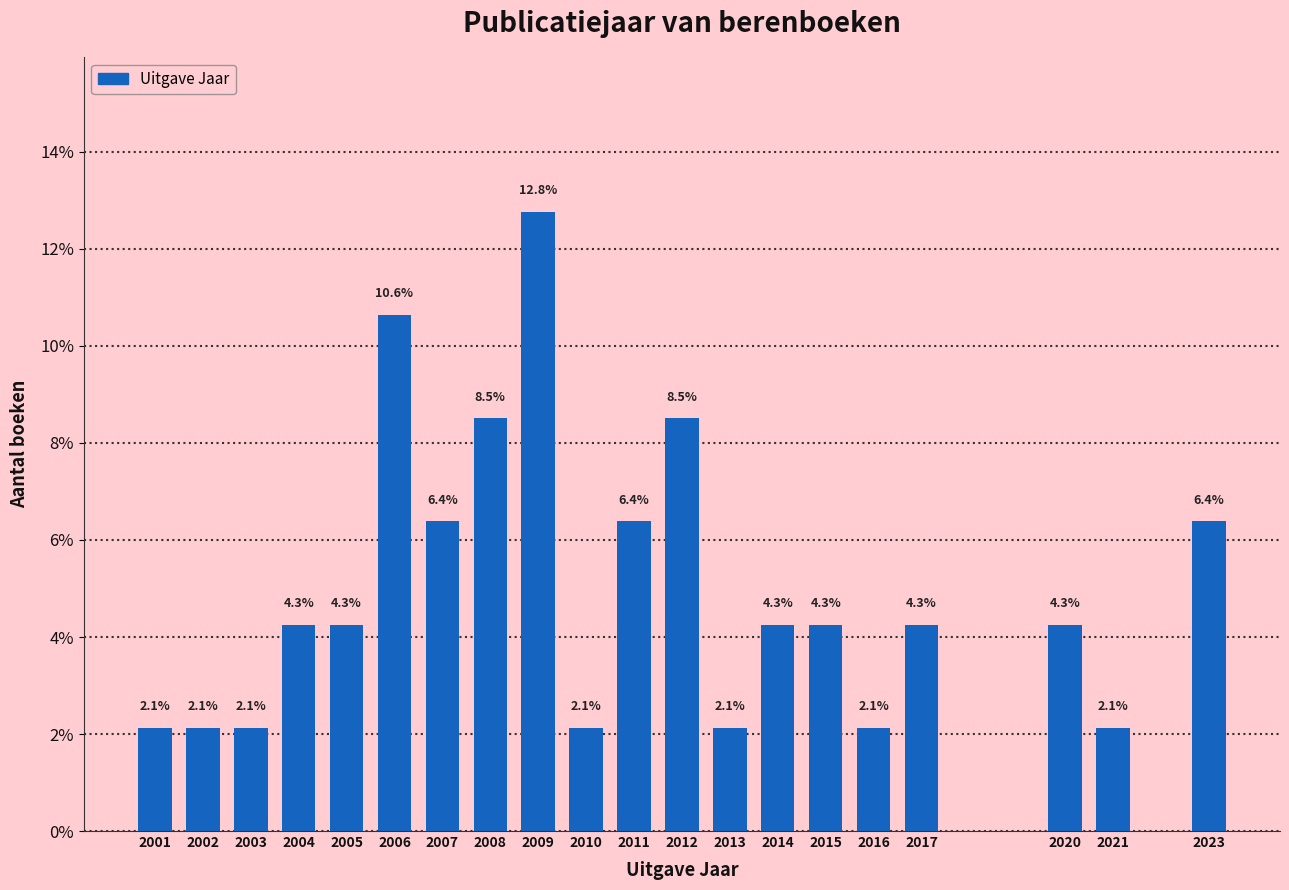

Reading left to right, list all the values displayed in this chart.

2.1	2.1	2.1	4.3	4.3	10.6	6.4	8.5	12.8	2.1	6.4	8.5	2.1	4.3	4.3	2.1	4.3	4.3	2.1	6.4